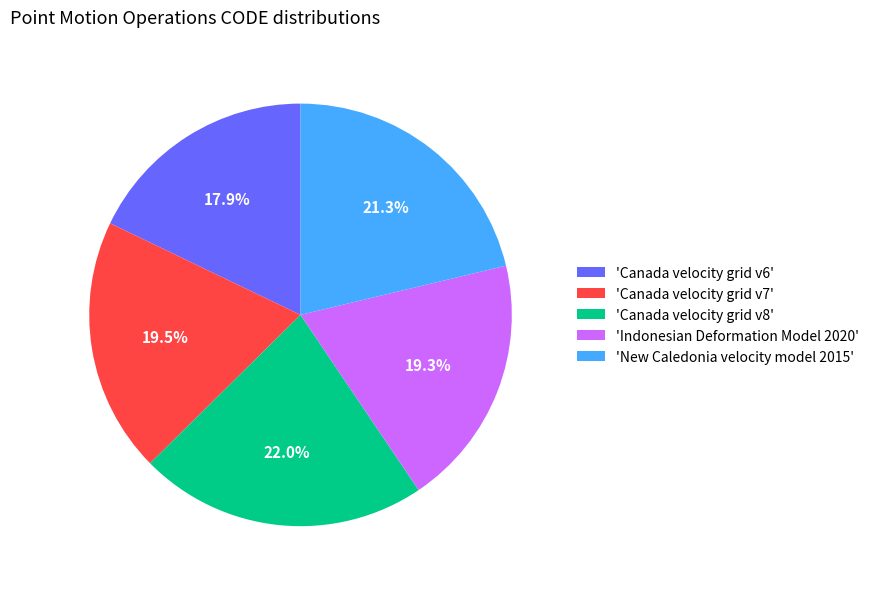

How many segments does this pie chart have?

5